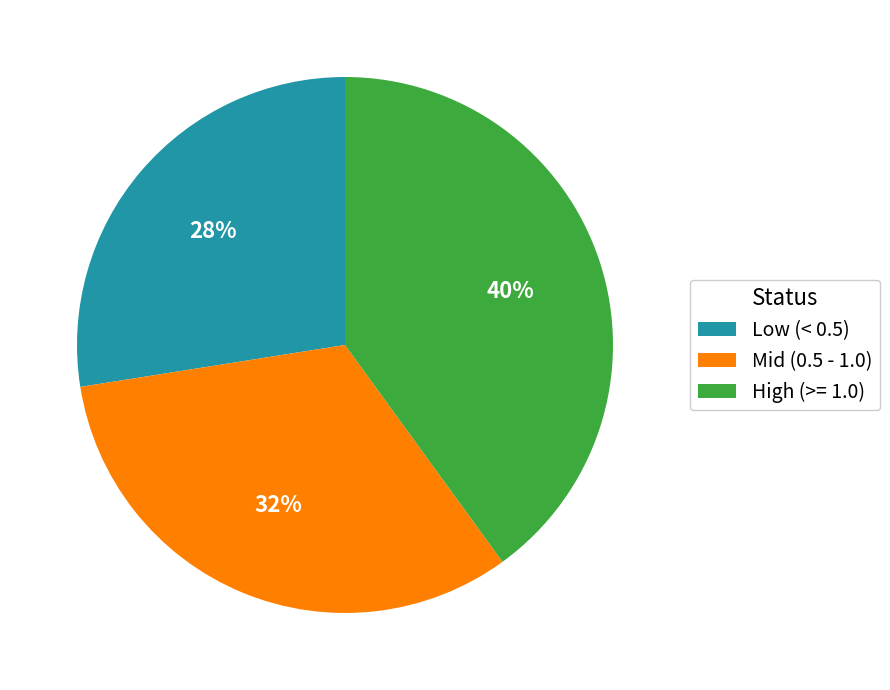

How many slices are in this pie chart?

3